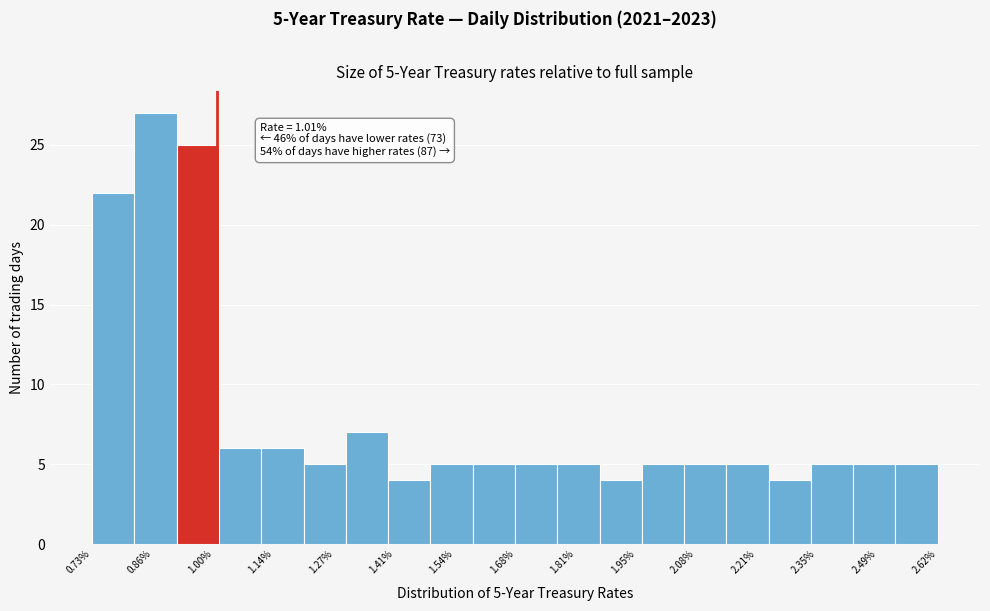

Over which range of the x-axis is the bar tallest?

0.82 to 0.92